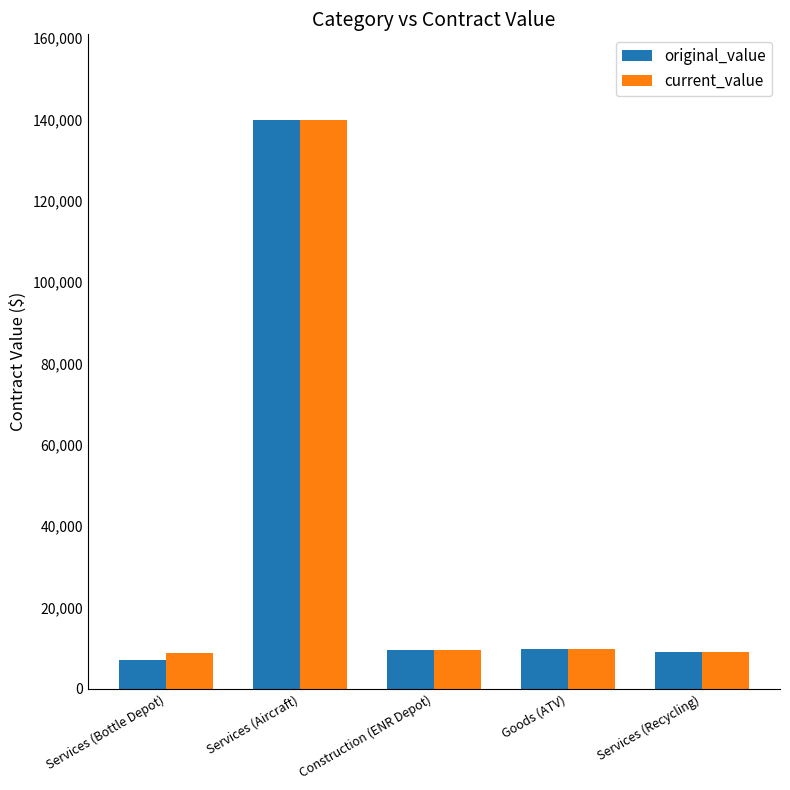

At which category is the sum across all series the highest?

Services (Aircraft)